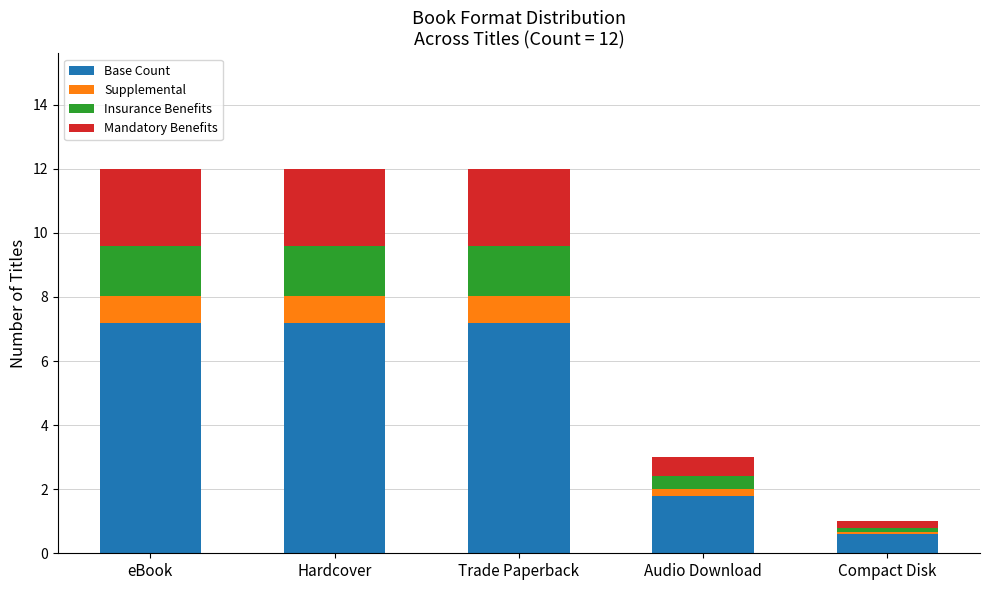

Where does the Base Count series first go above 7?

eBook